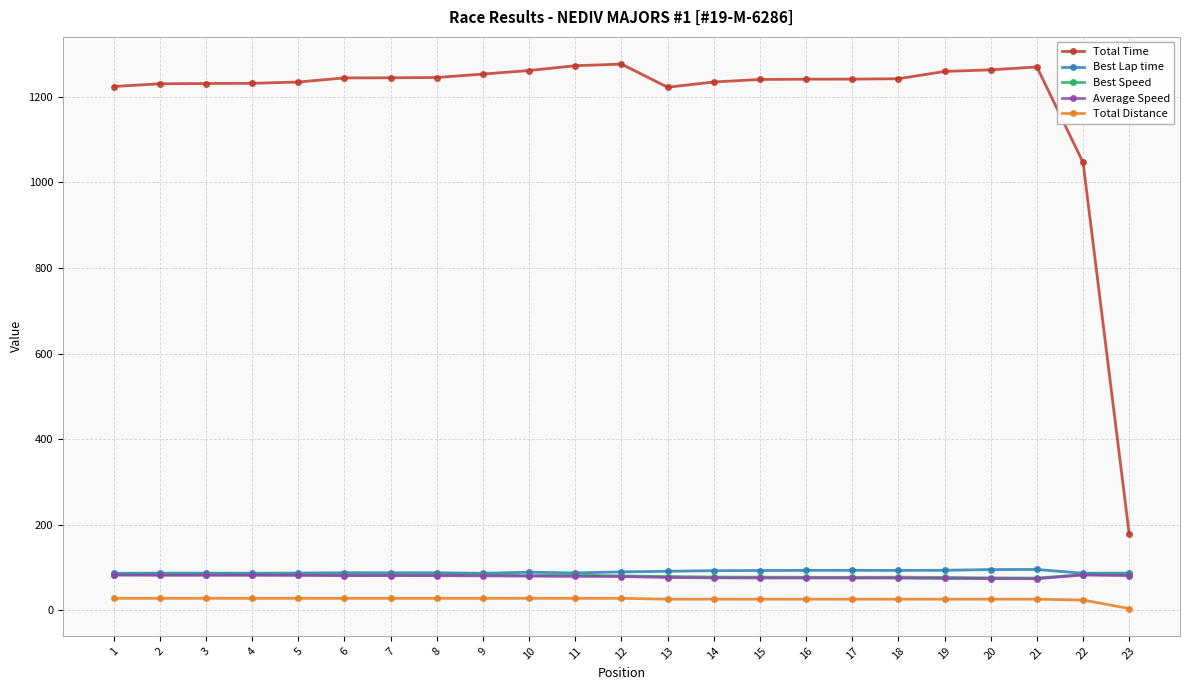

What is the difference between the second highest and second lowest values in the Best Lap time series?

8.6